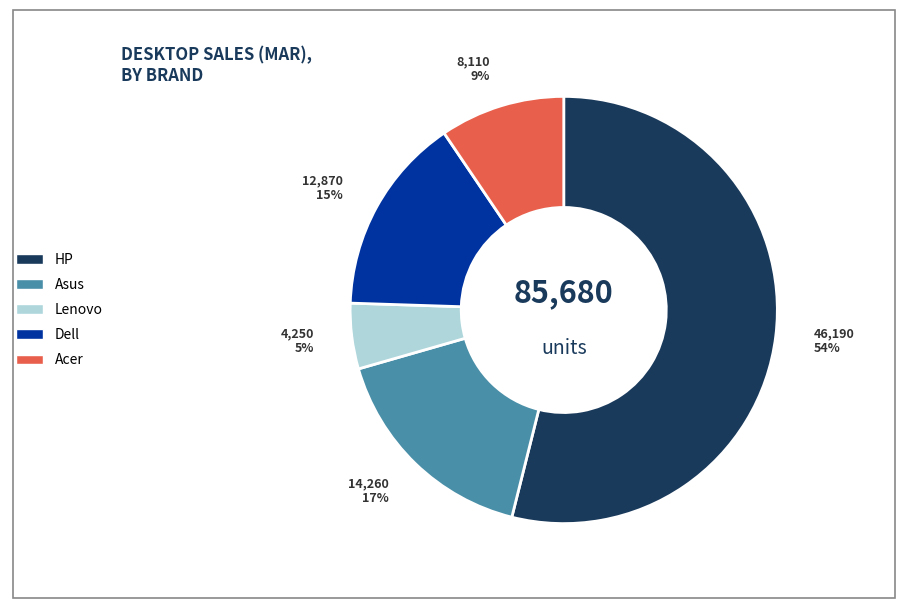

To the nearest percent, what is the difference between the largest and smallest slice percentages?

49%